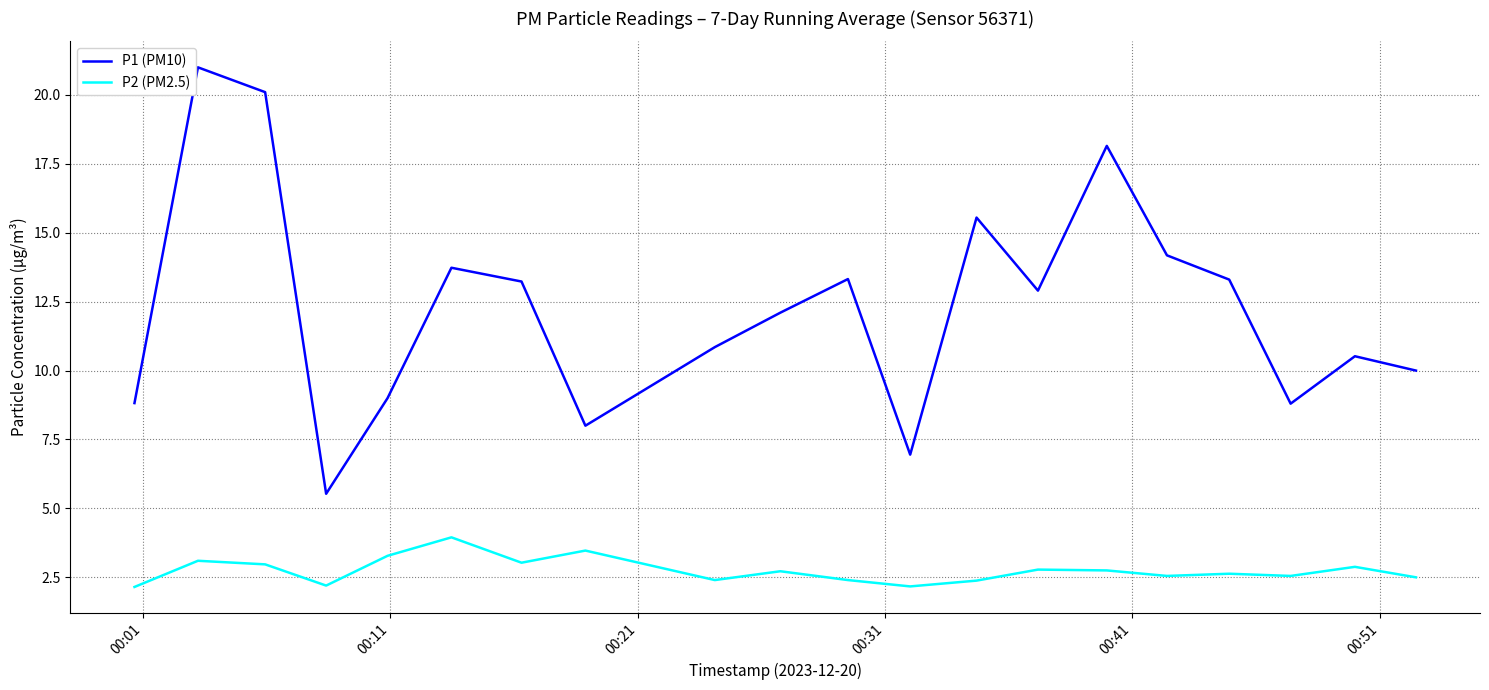

Which series has the widest spread of values?

P1 (PM10)